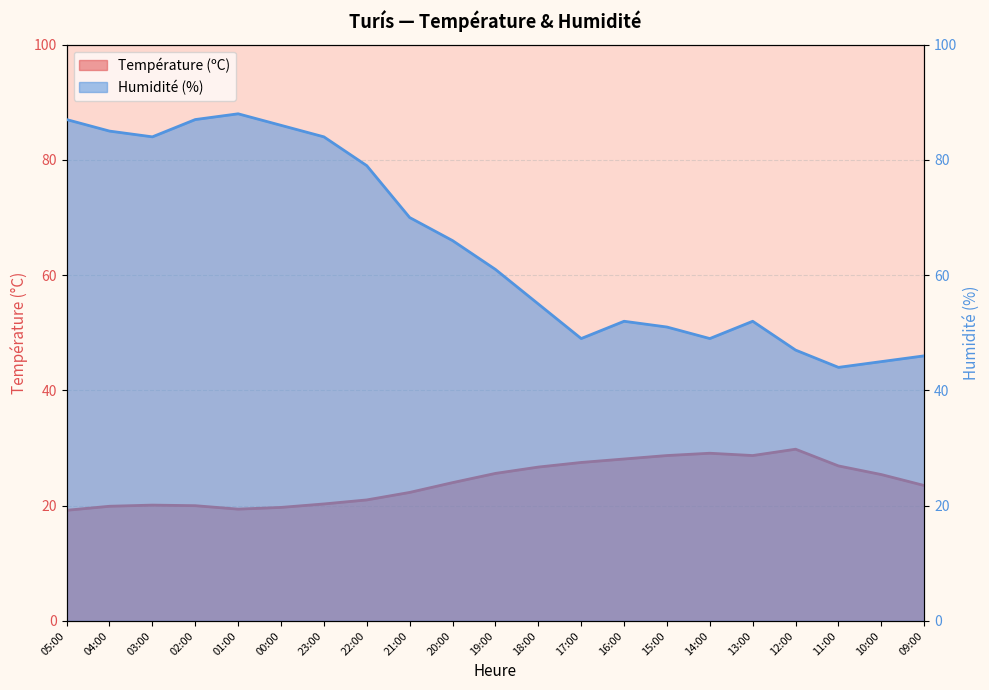

How many lines are shown in the chart?

2